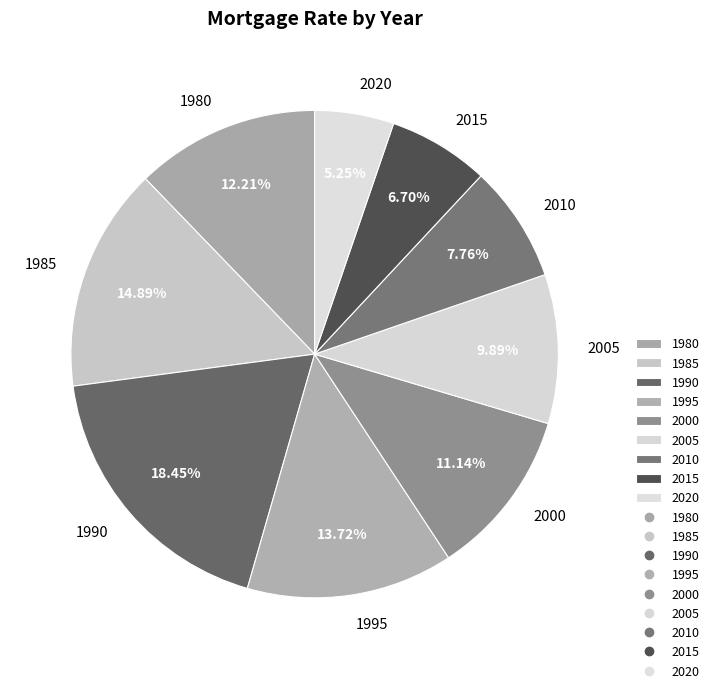

Which slice is the largest?

1990